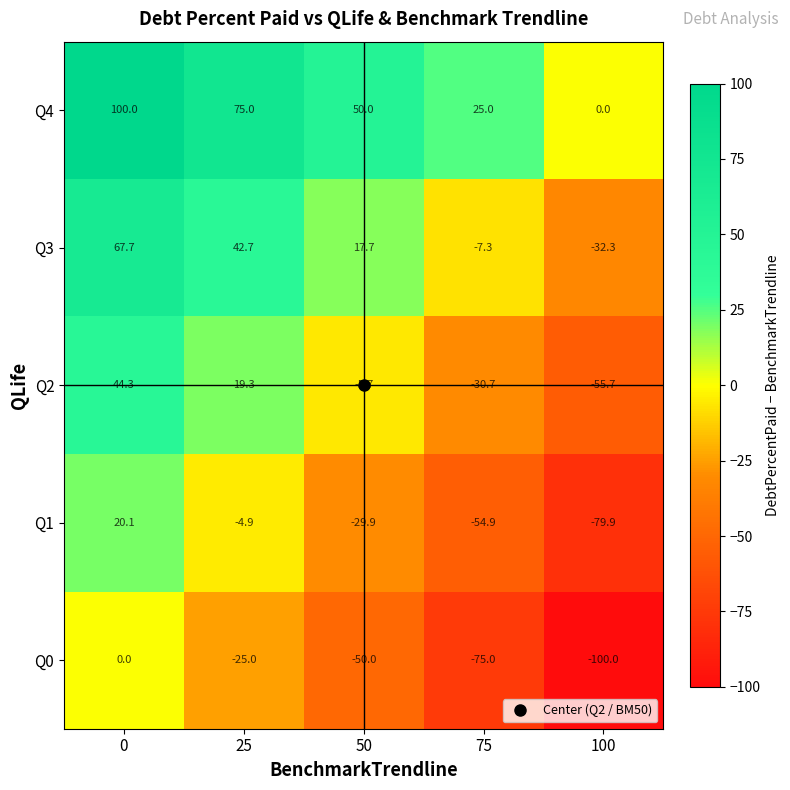

Rank the series by their maximum value, from highest to lowest.

Q4, Q3, Q2, Q1, Q0